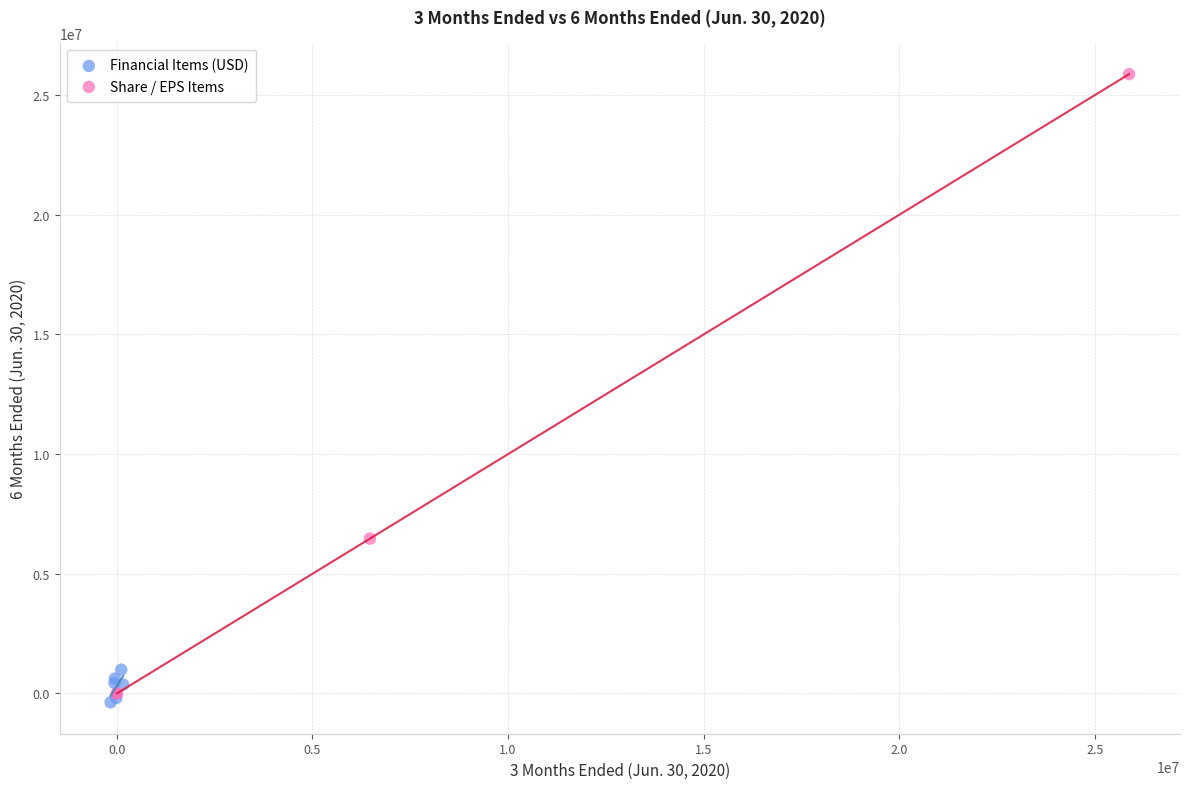

Which series has the largest Y range (max minus min)?

Share / EPS Items